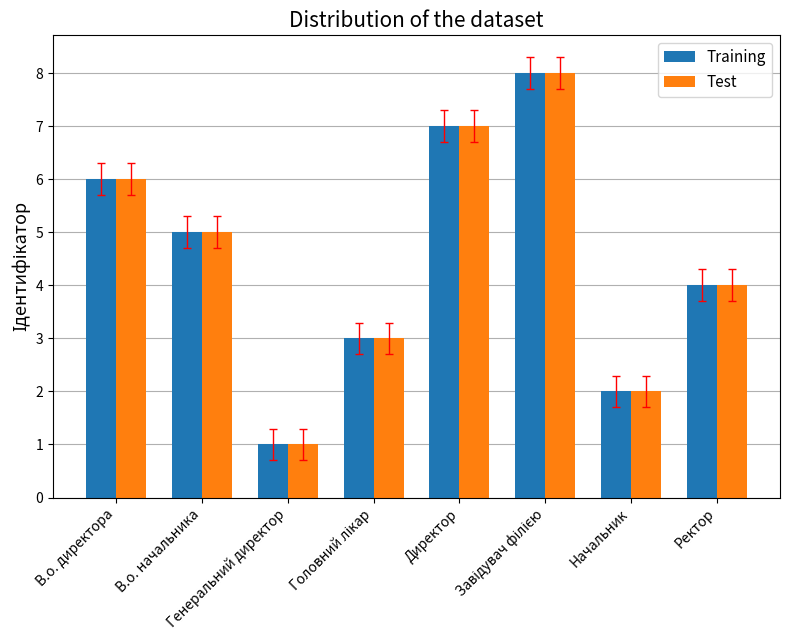

What is the sum of the Test values at Ректор and Генеральний директор?

5